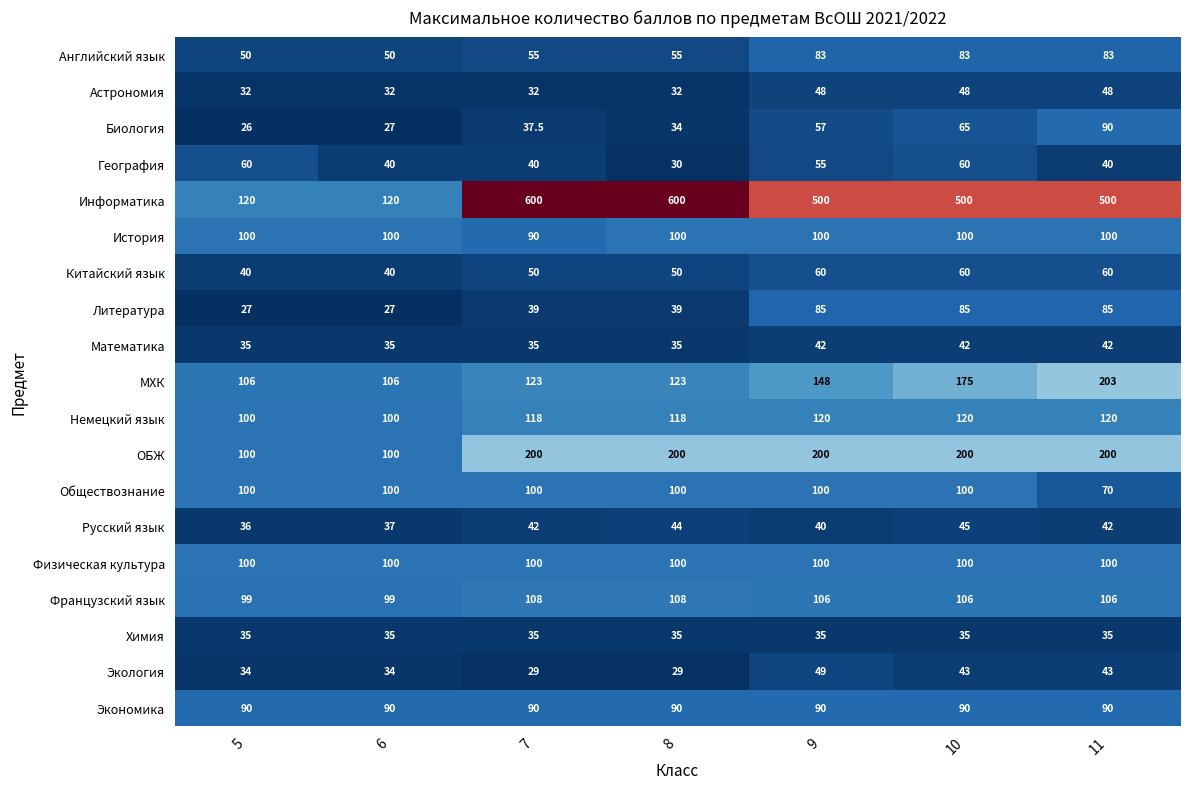

The Французский язык series shows 65.7 at 8. True or false?

False